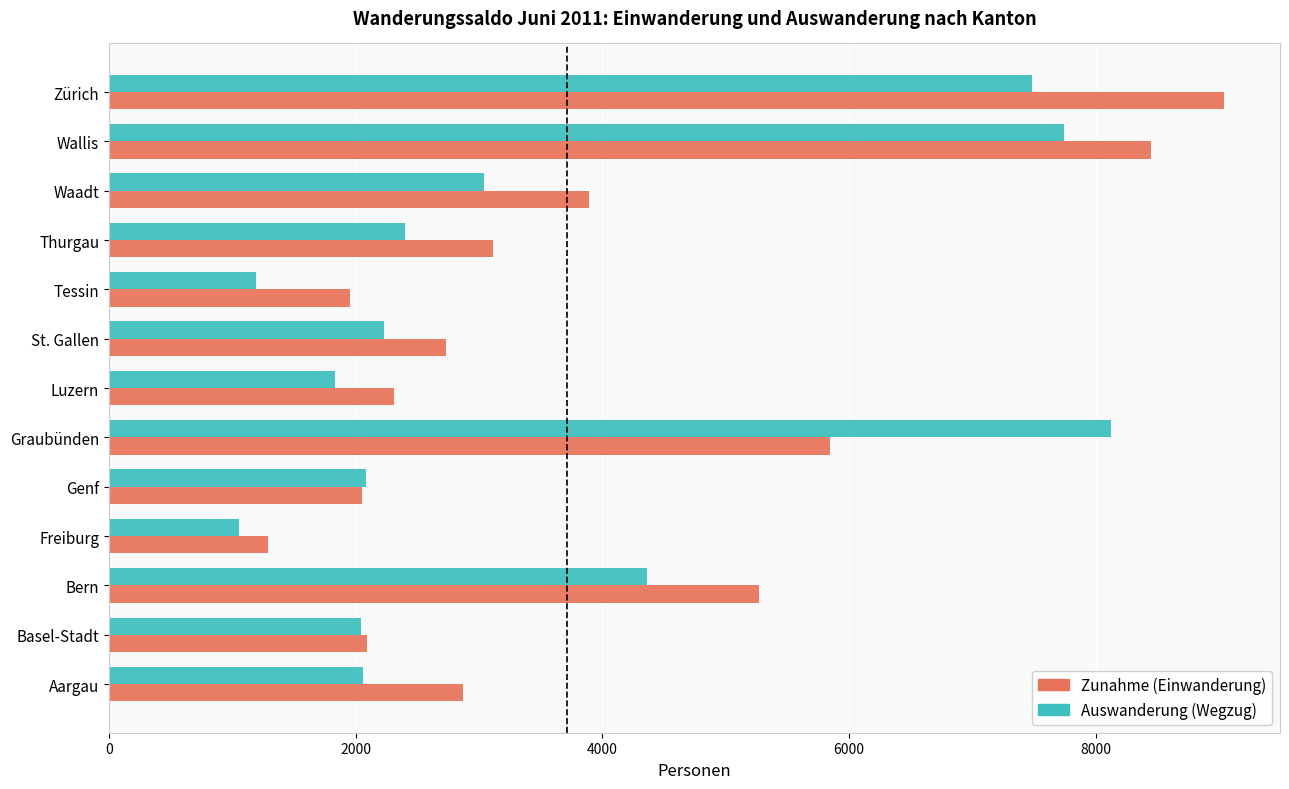

What is the spread (max minus min) of values at Freiburg?

237